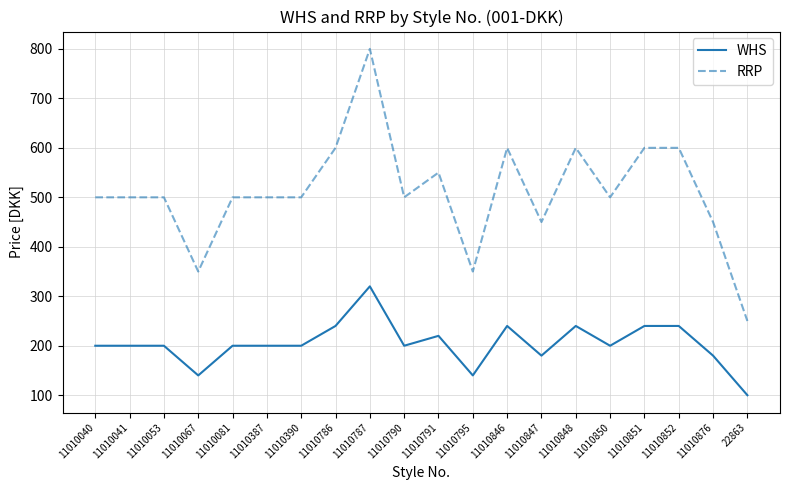

True or false: WHS and RRP intersect in this chart.

False